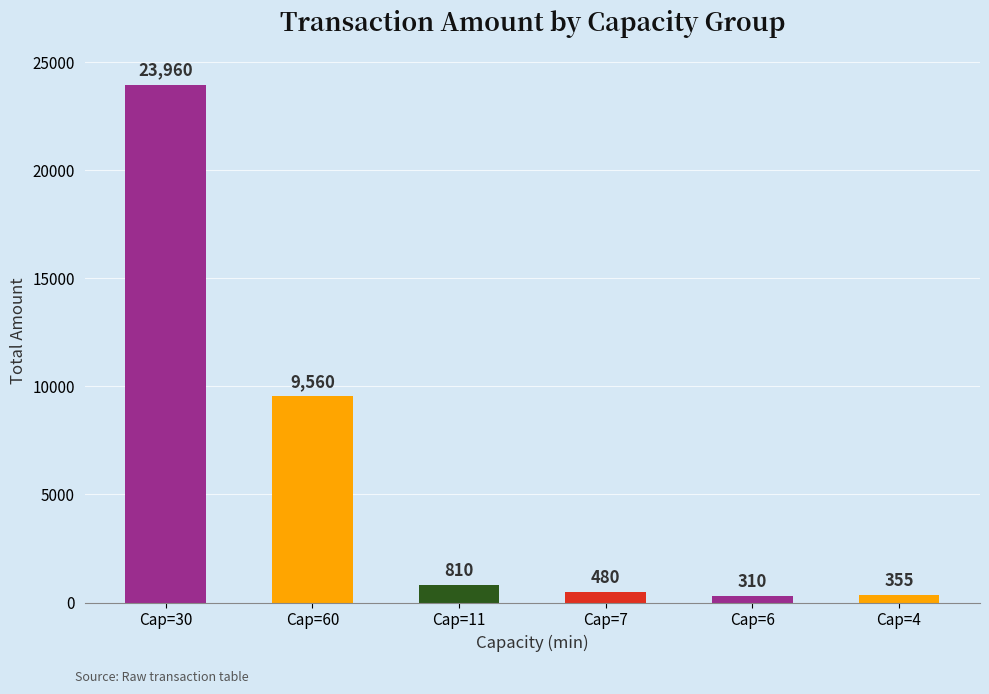

Are the bars horizontal?

No